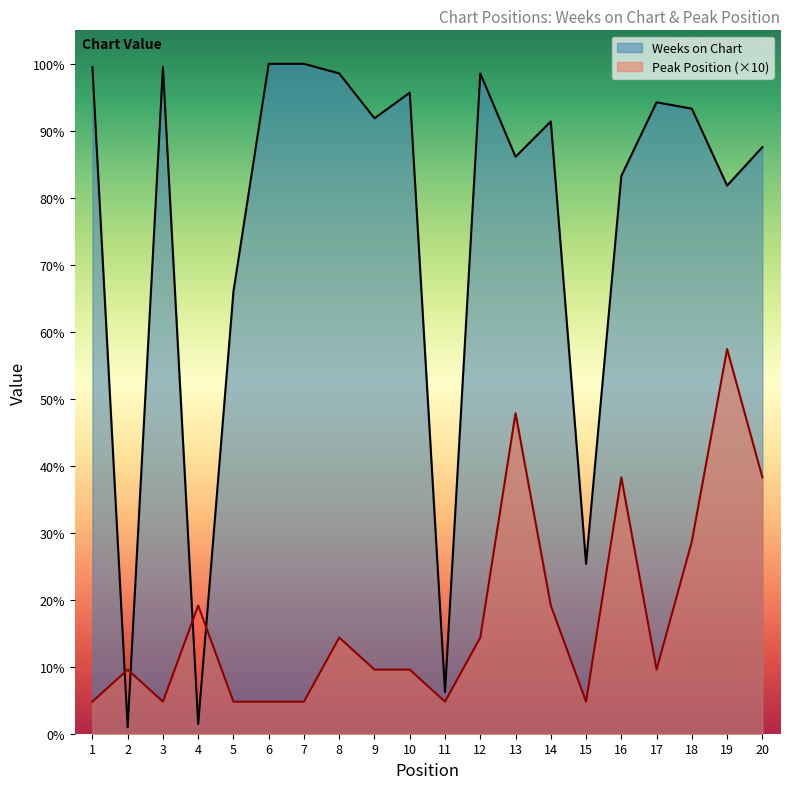

Reading left to right, list all the values displayed in this chart.

Weeks on Chart: 208	2	208	3	138	209	209	206	192	200	13	206	180	191	53	174	197	195	171	183
Peak Position: 10	20	10	40	10	10	10	30	20	20	10	30	100	40	10	80	20	60	120	80